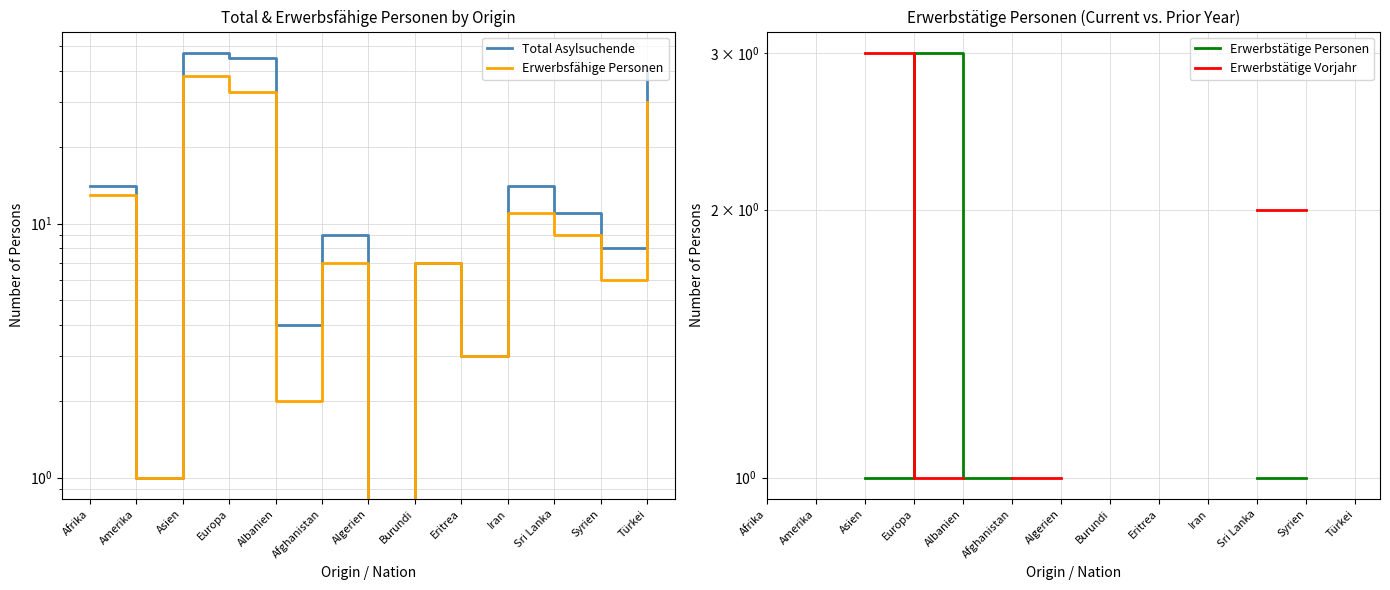

At which label does Total Asylsuchende first exceed 9?

Afrika